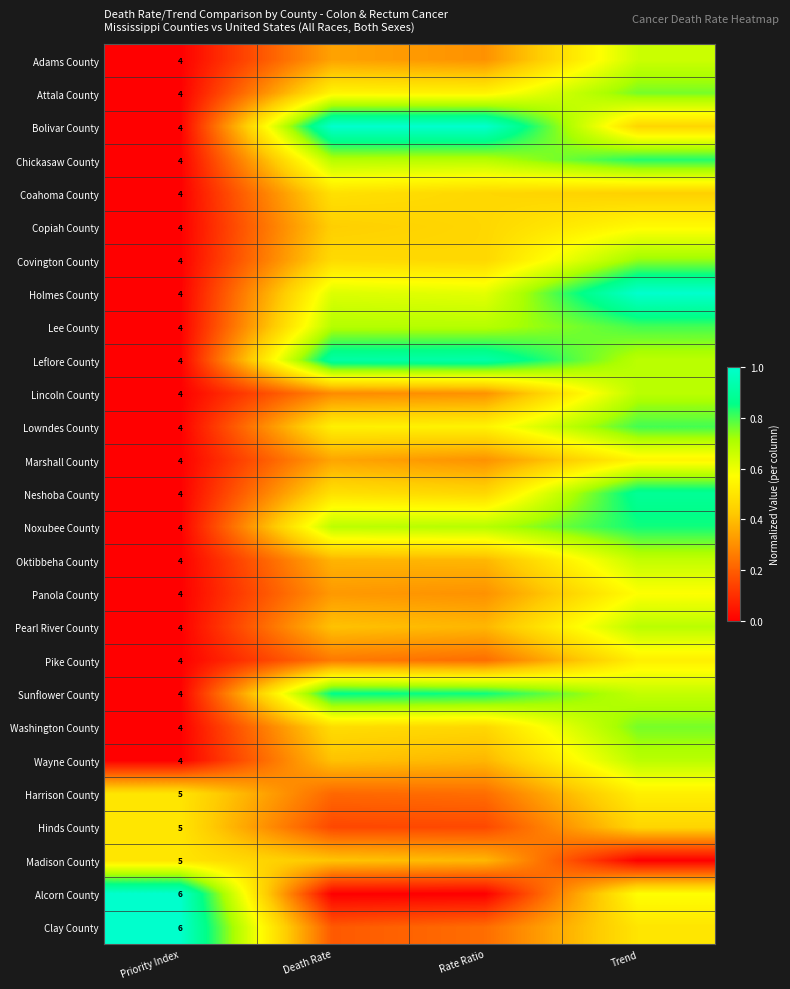

How many categories are shown in the chart?

4